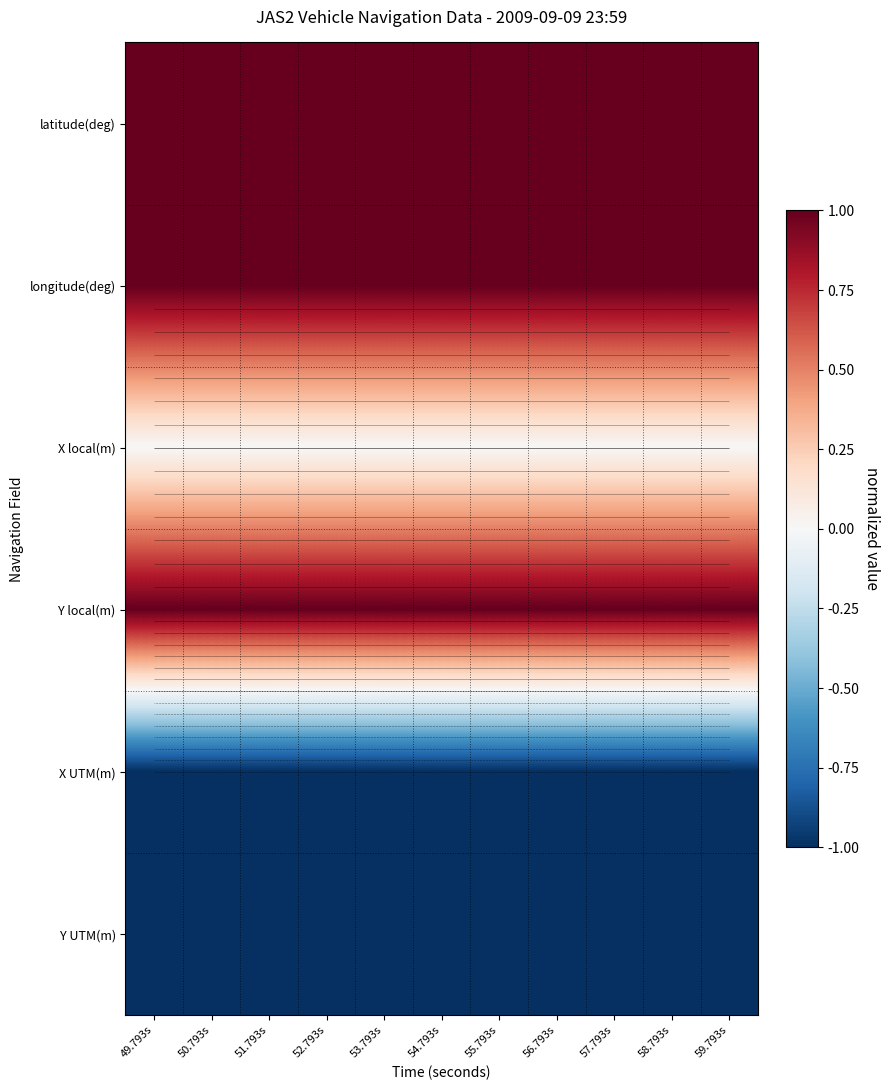

What is the sum of all latitude(deg) values?

11